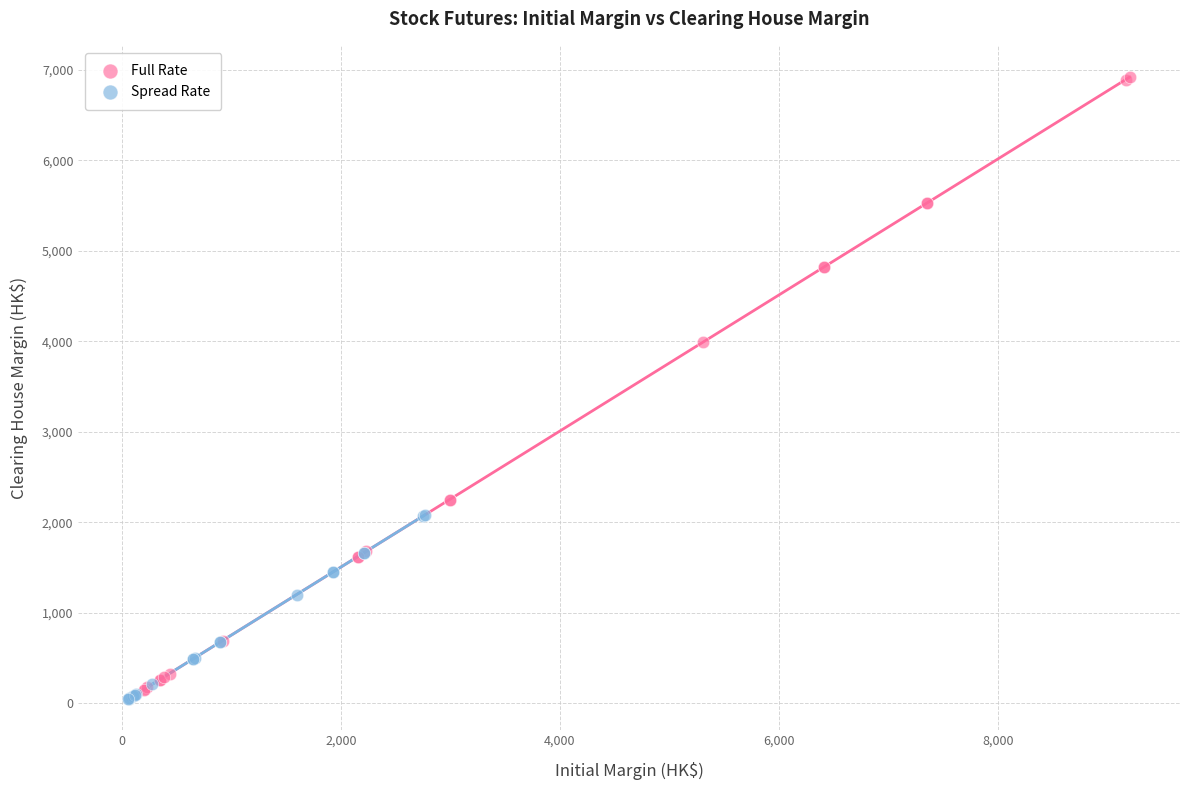

Which series has the largest Y range (max minus min)?

Full Rate